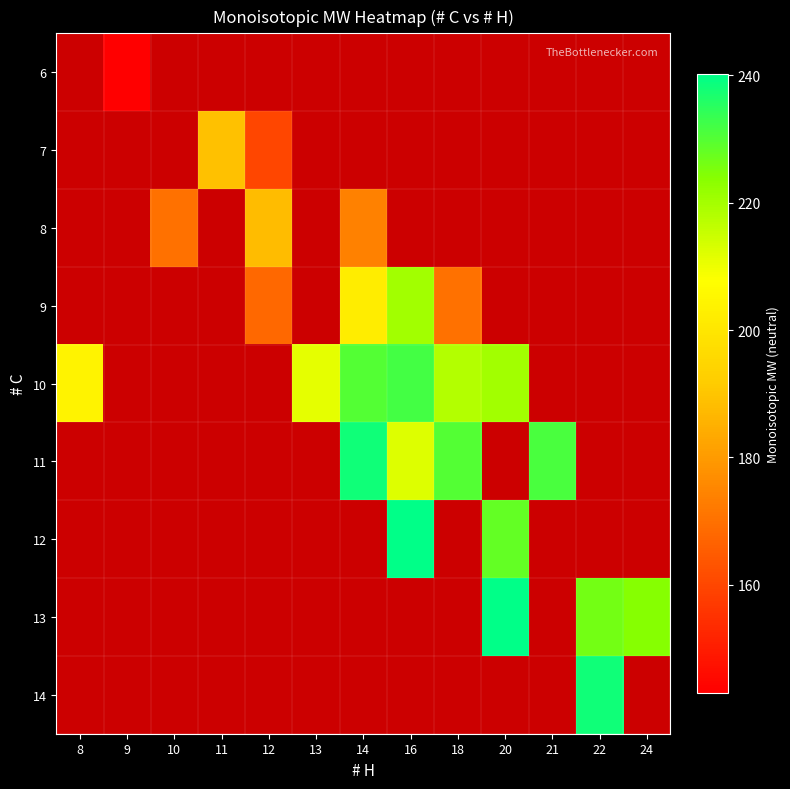

Is the value of 8 at 11 greater than the value of 11 at 24?

No